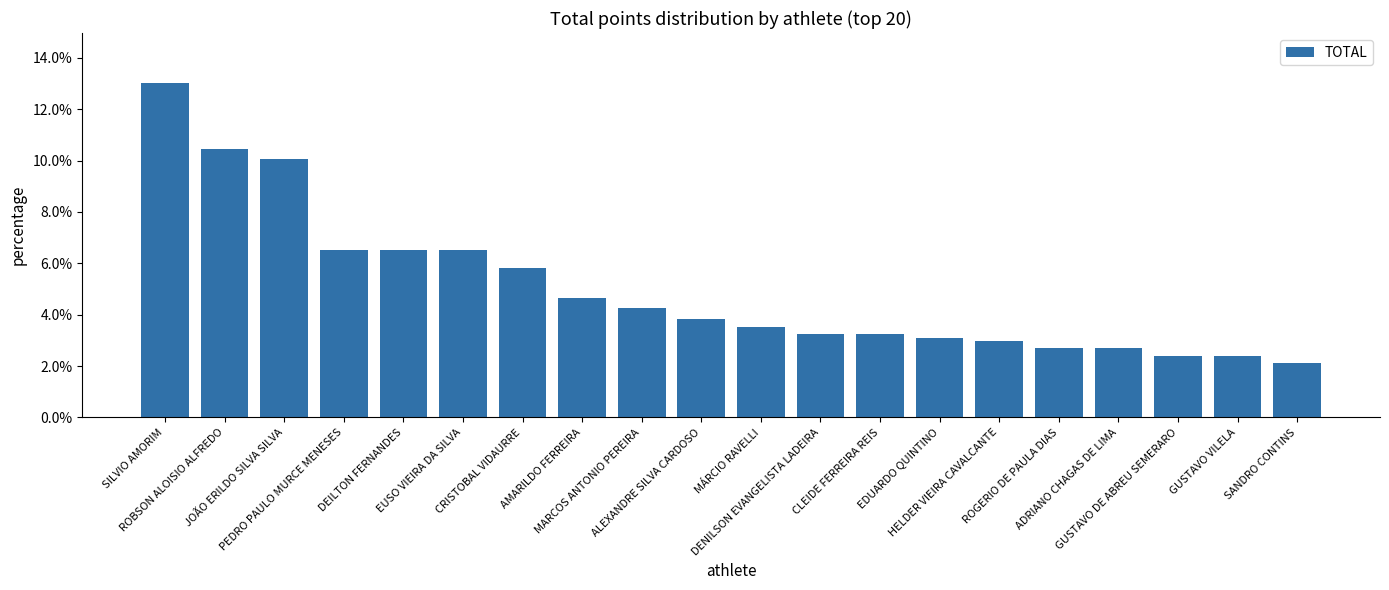

Does the chart contain any negative values?

No